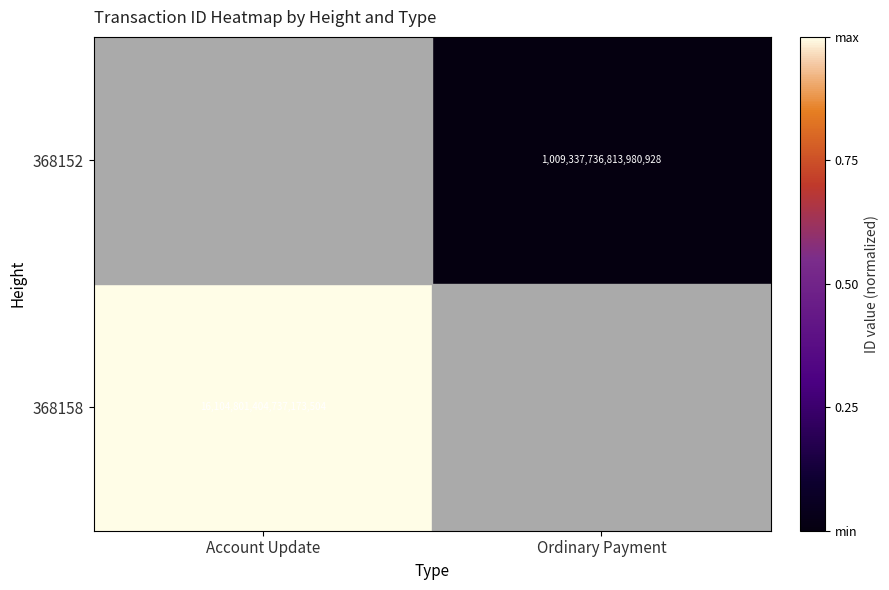

The 368158 series shows 16104801404737173504 at Account Update. True or false?

True